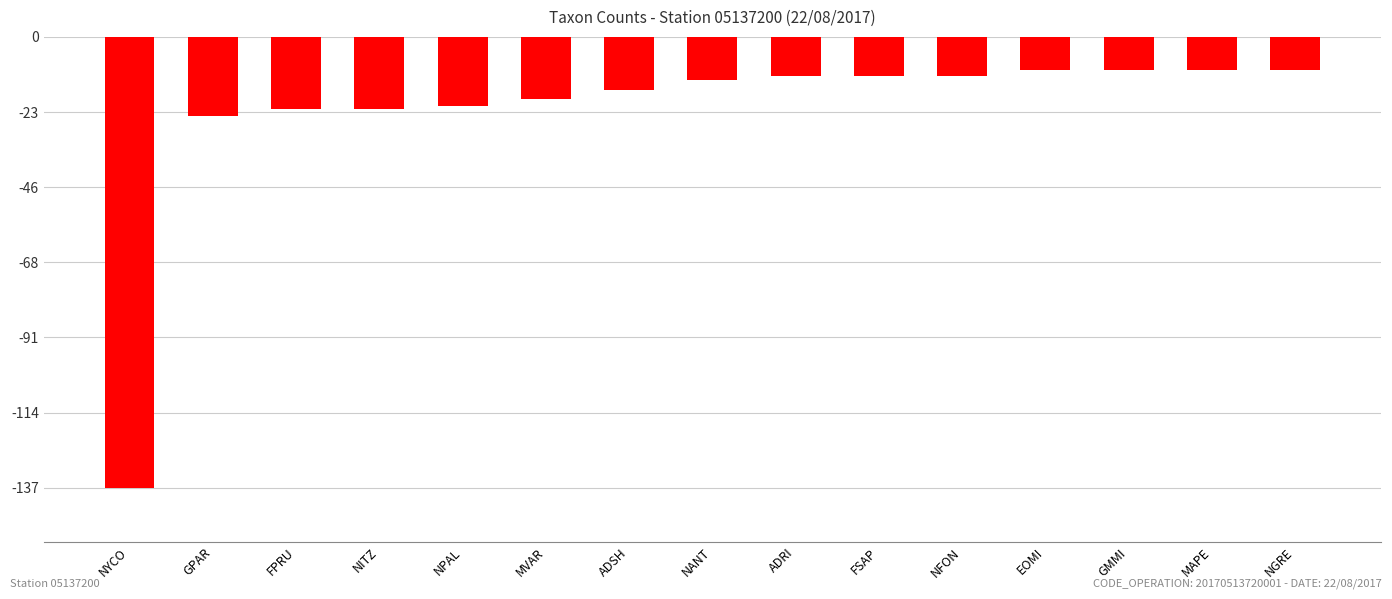

Does the chart contain stacked bars?

No